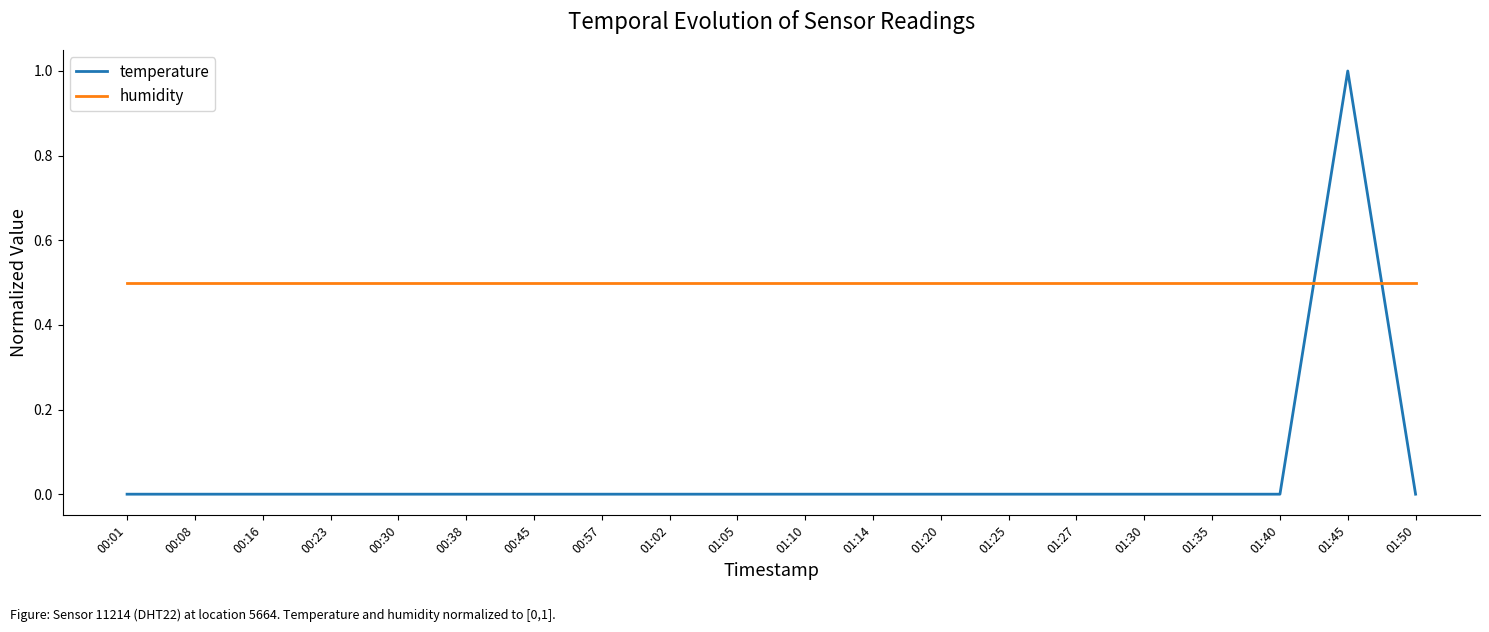

Is the value of humidity at 00:08 greater than the value of temperature at 01:50?

Yes